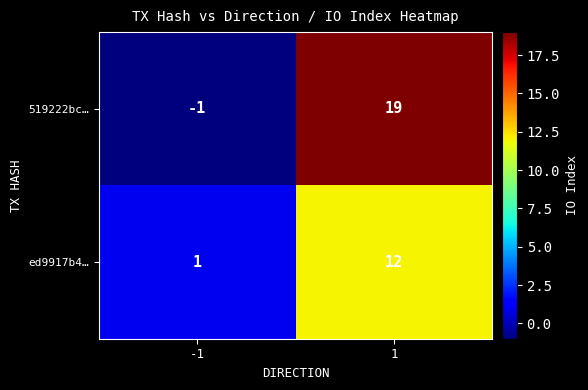

Which category has the lowest value across all series?

-1